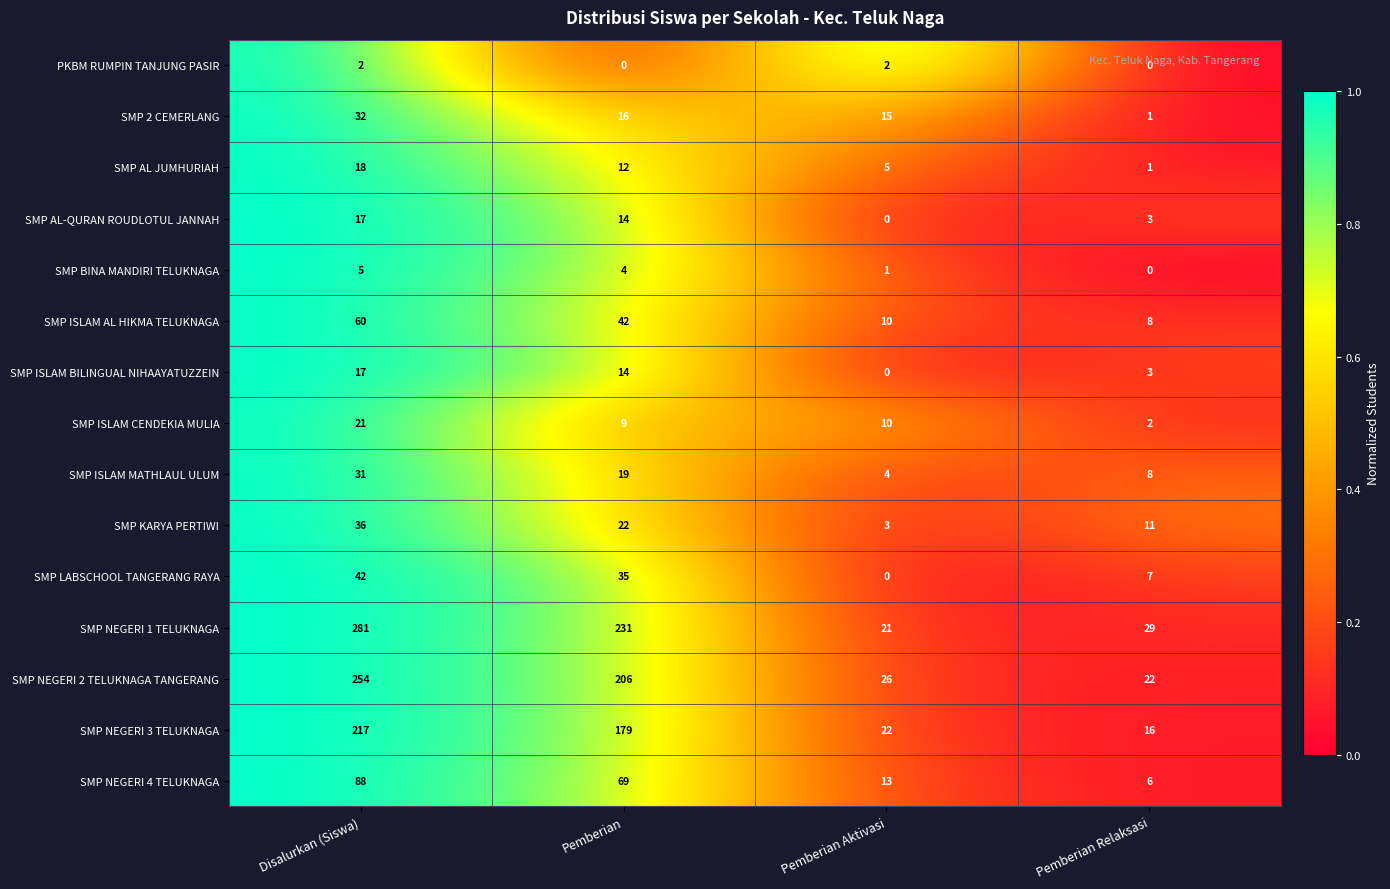

Count the SMP ISLAM MATHLAUL ULUM values in the range 8 to 31.

3